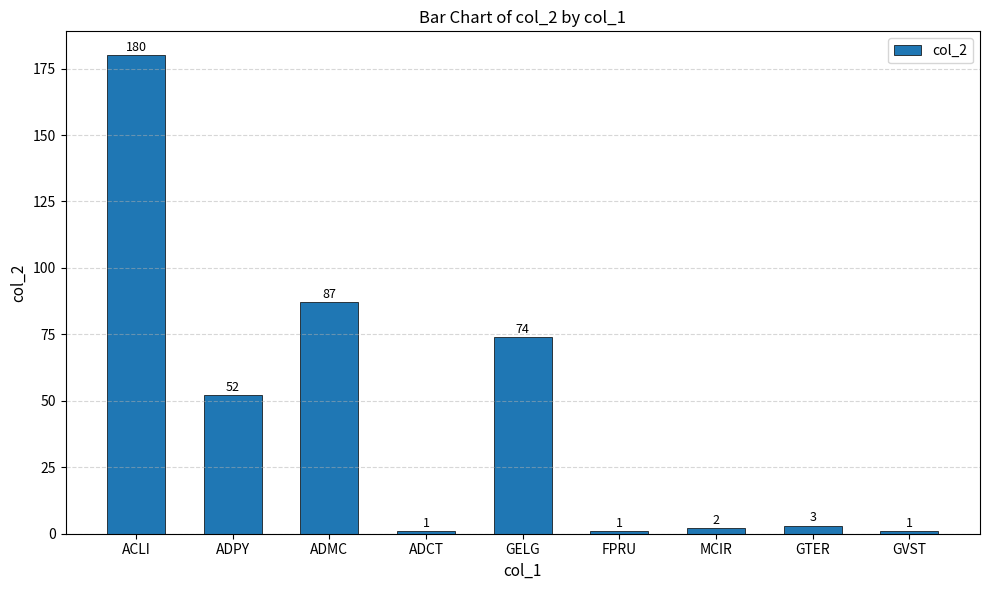

Reading right to left, list all the values displayed in this chart.

1	3	2	1	74	1	87	52	180